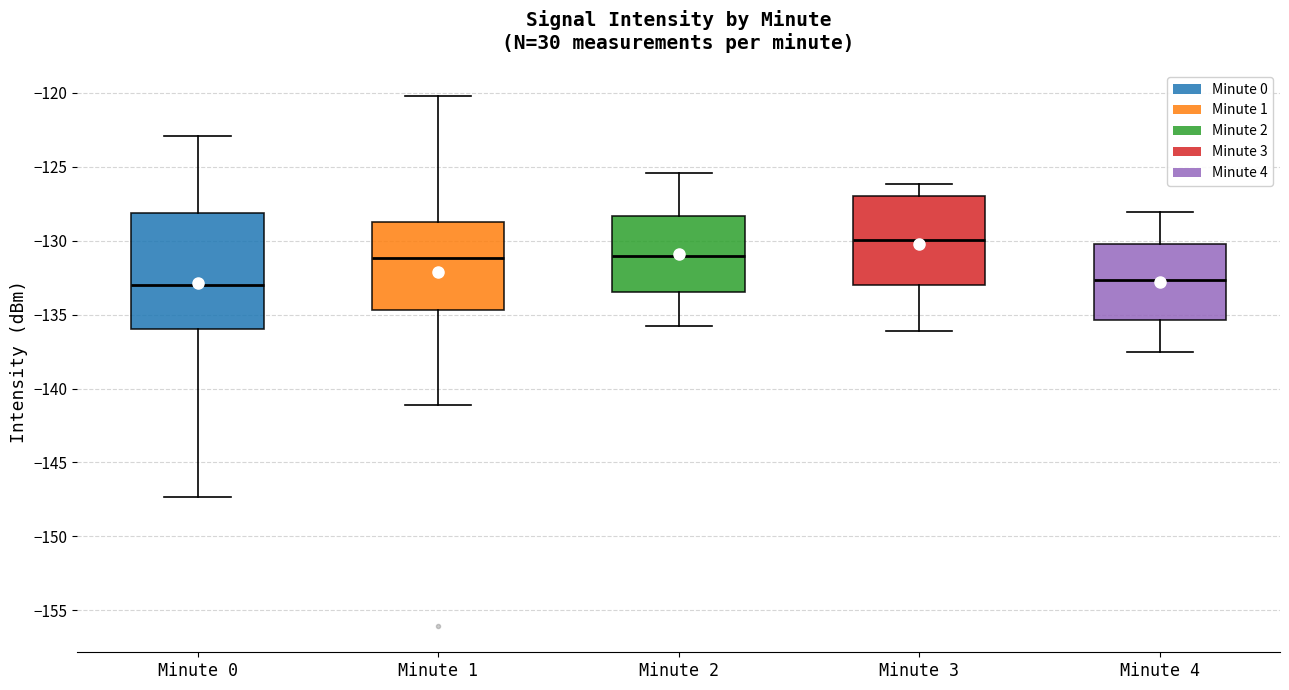

Which box is the tallest, from its lower edge to its upper edge?

Minute 0